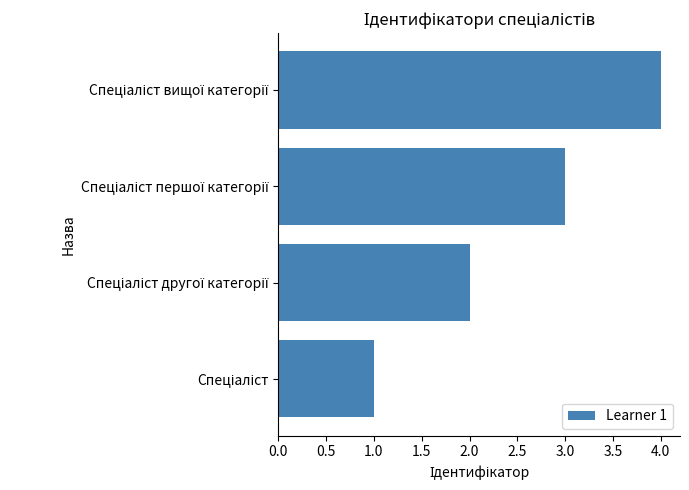

What is the maximum value shown in the chart?

4